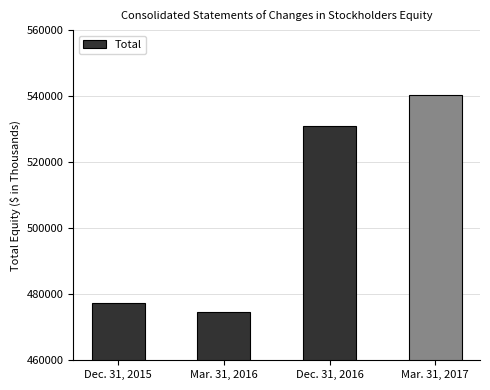

What is the label of the 4th bar from the left?

Mar. 31, 2017